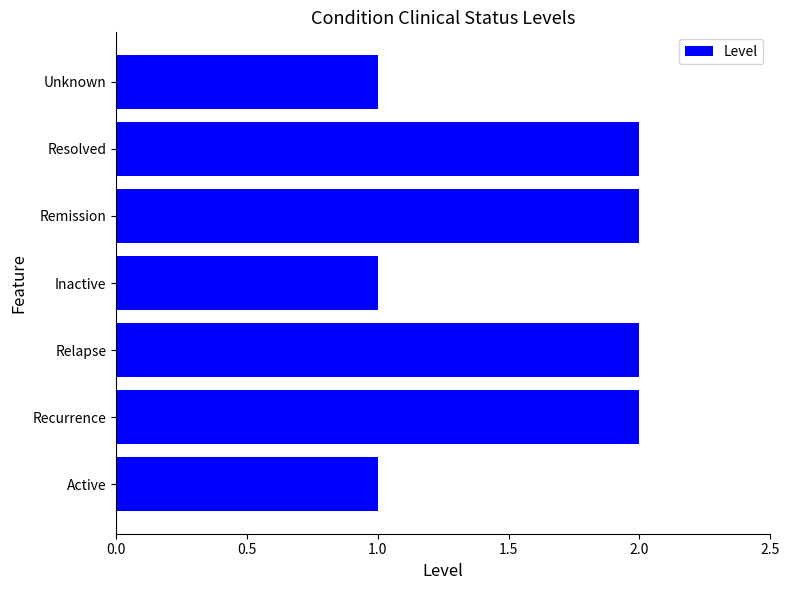

What is the average value?

2